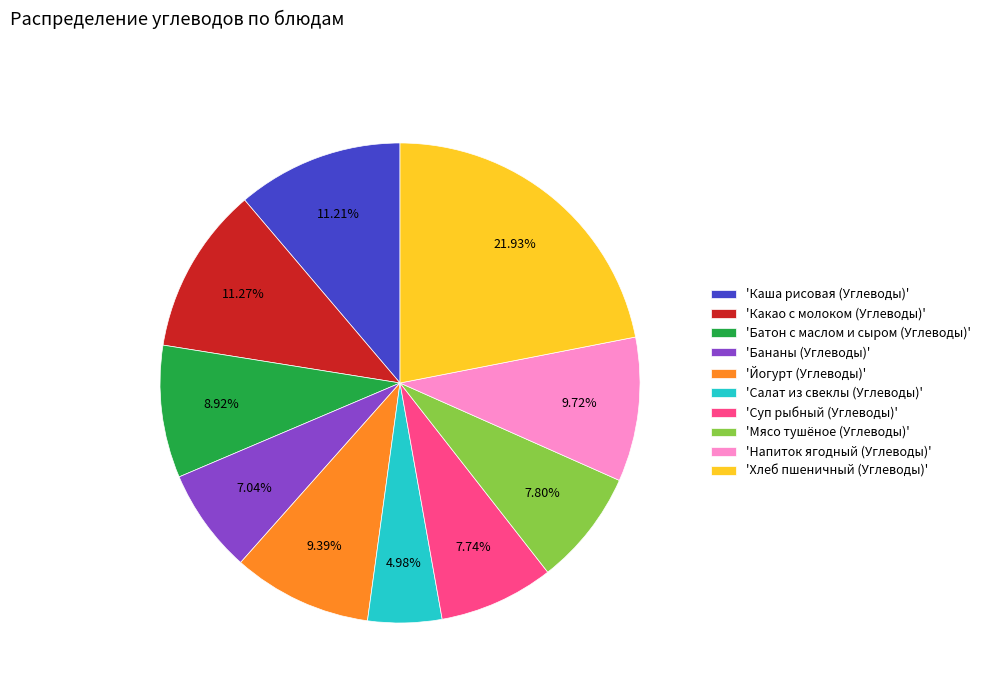

How many segments does this pie chart have?

10